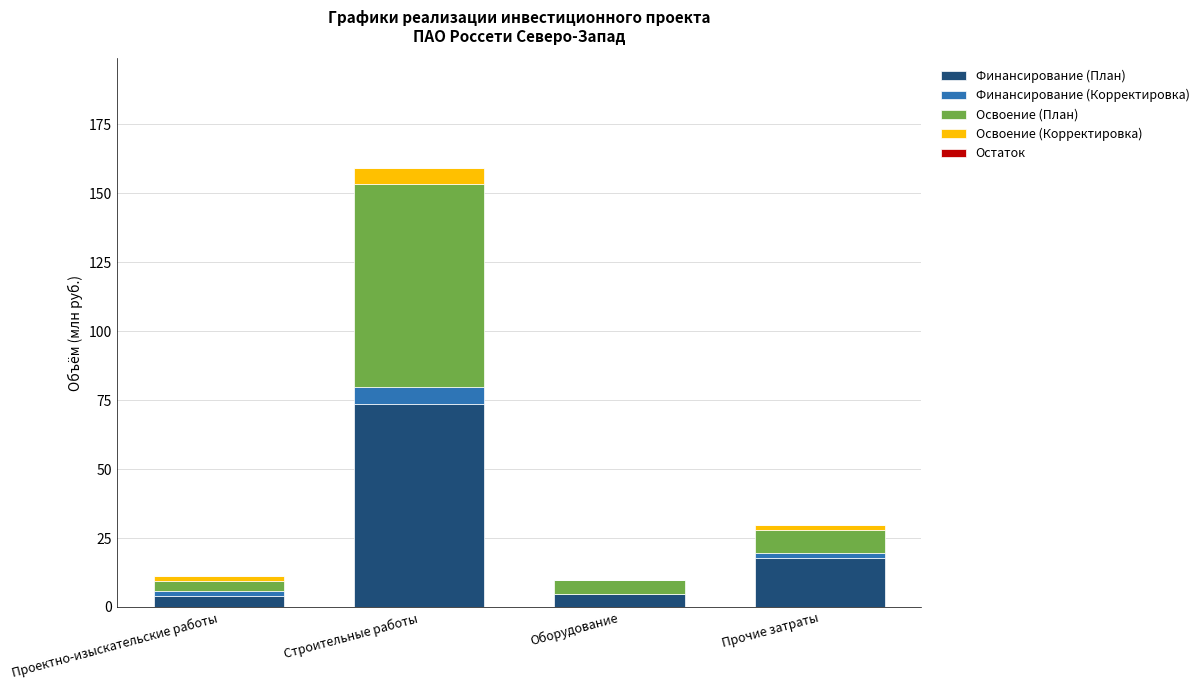

At which label is Финансирование (План) closest to 38?

Прочие затраты